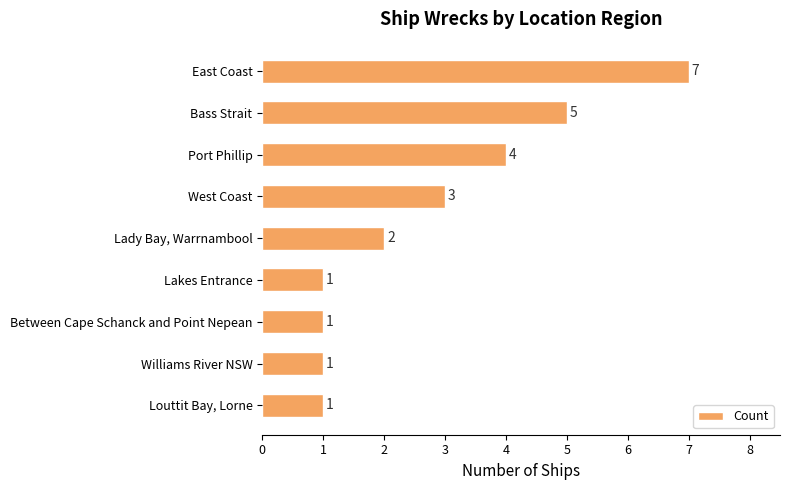

Where is the data nearest to the value 4?

Port Phillip